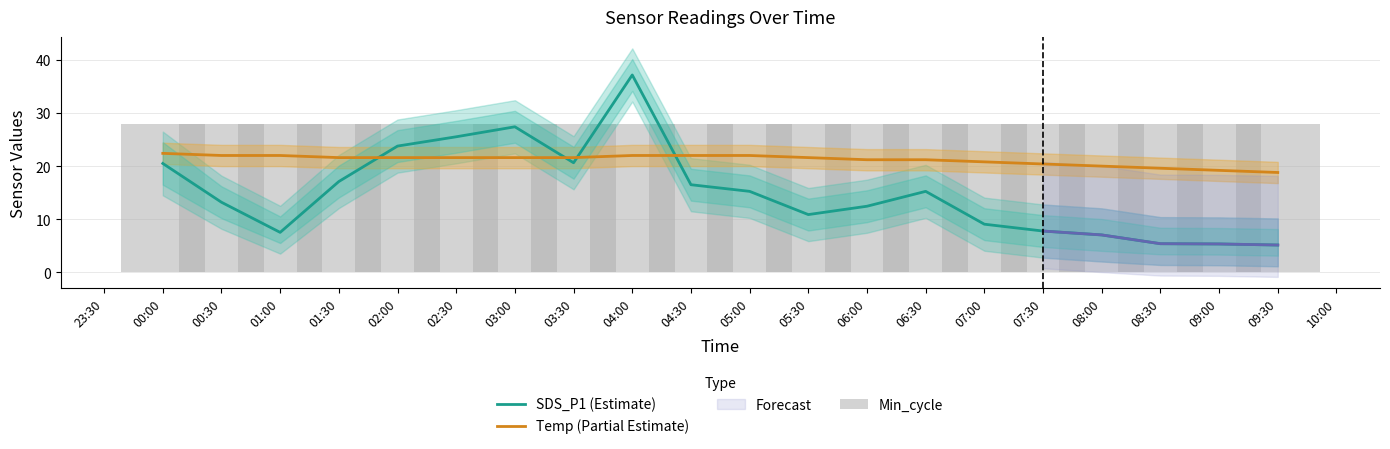

Which has a higher value, 07:00 or 02:00?

02:00